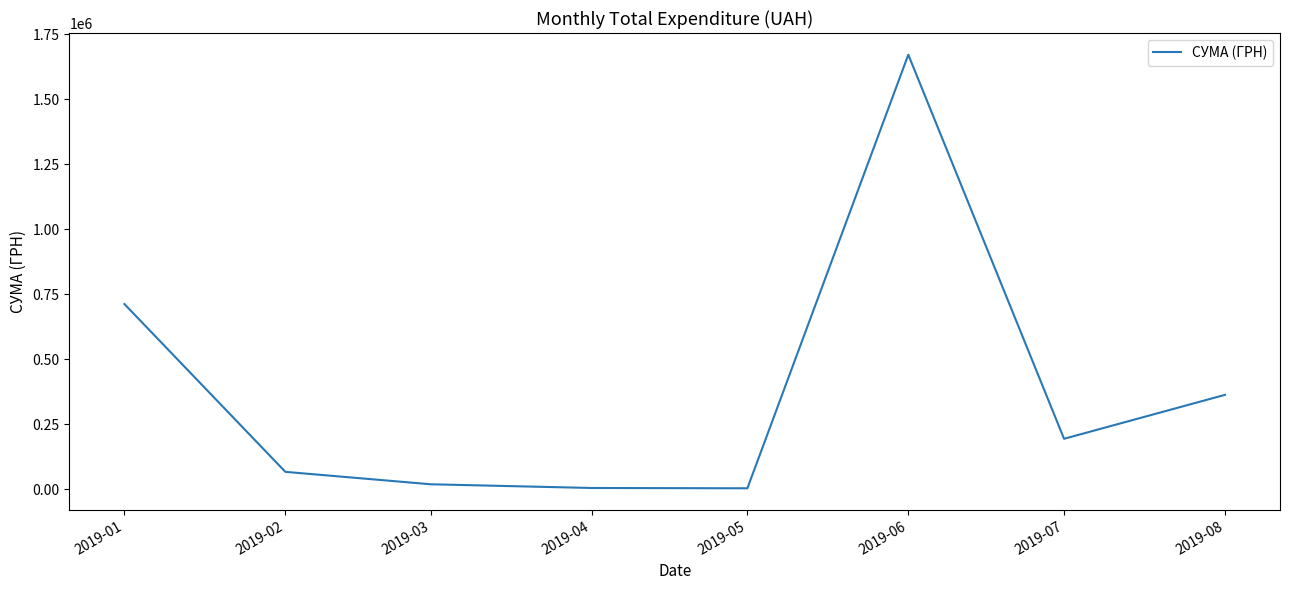

True or false: the data has more than 2 interior local peaks.

False